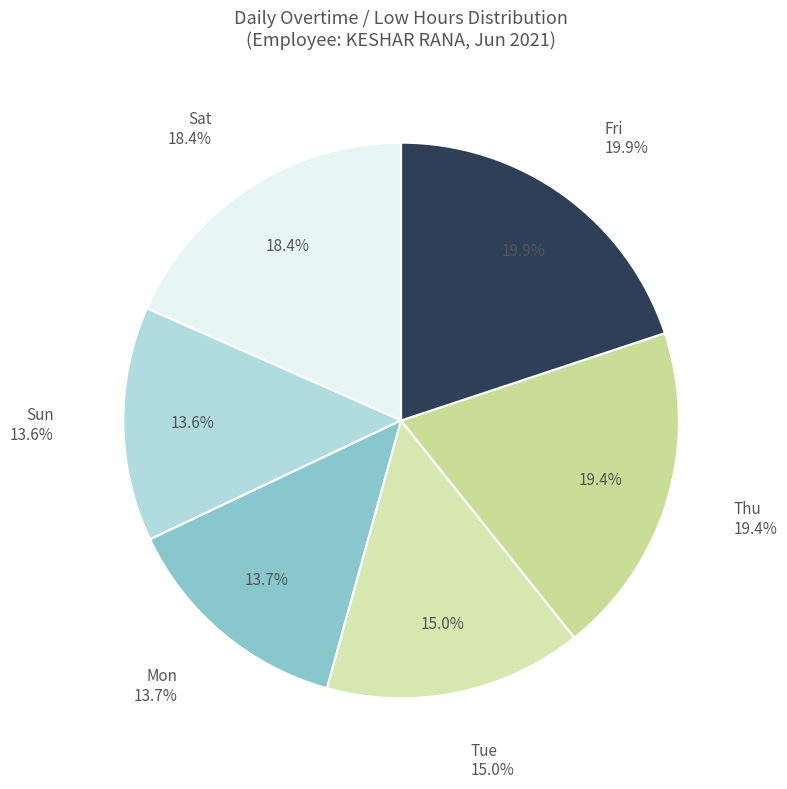

Does 17 Thu (Low) represent more than half of the total?

No